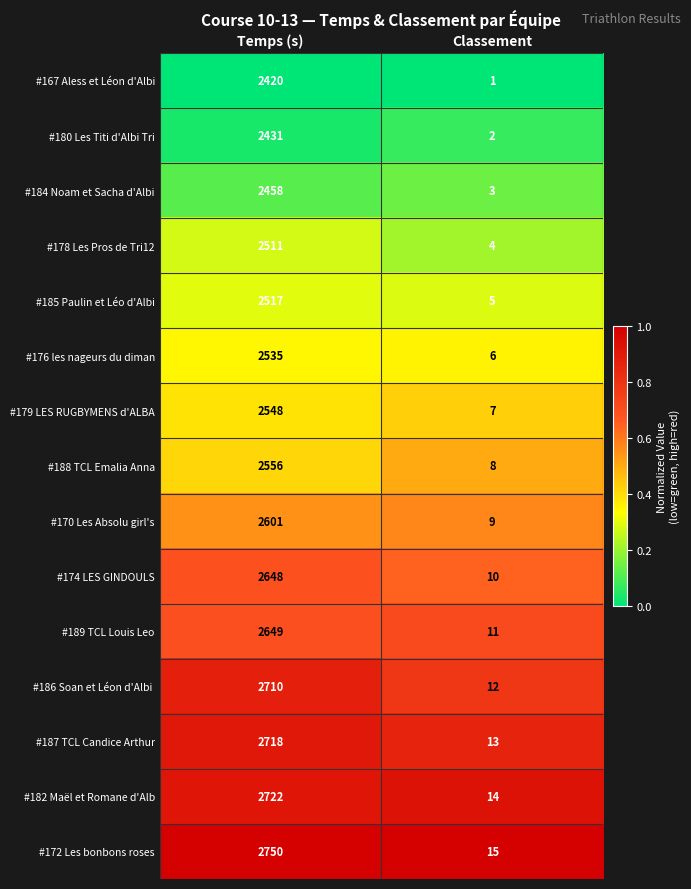

At which label is #172 Les bonbons roses closest to 1382?

Classement